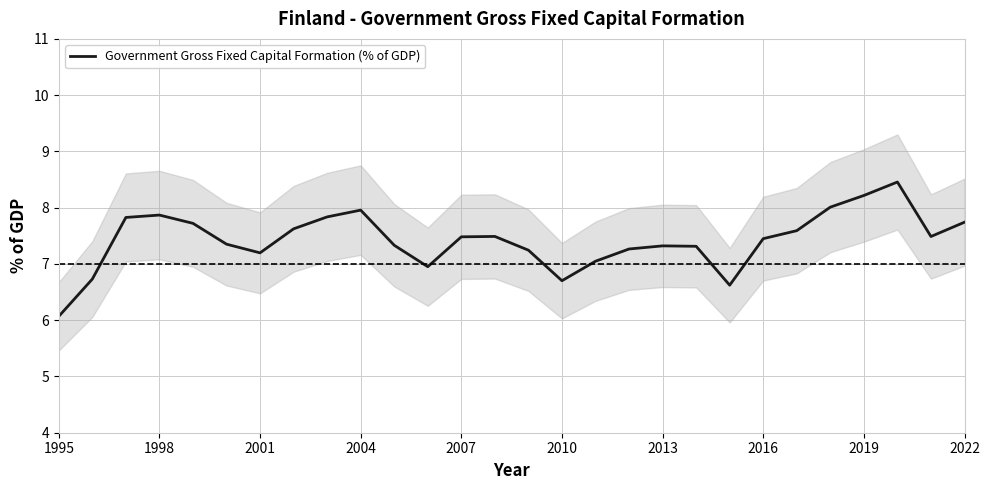

Is this an area chart (filled region under the line)?

No